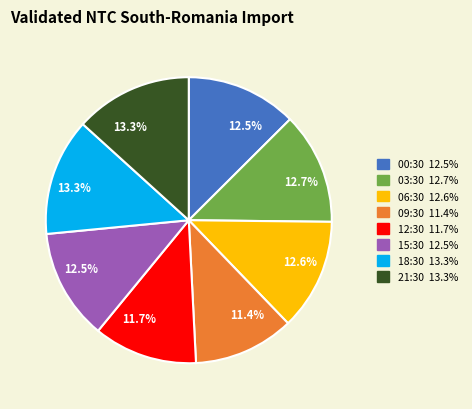

Is there a majority slice in this chart?

No